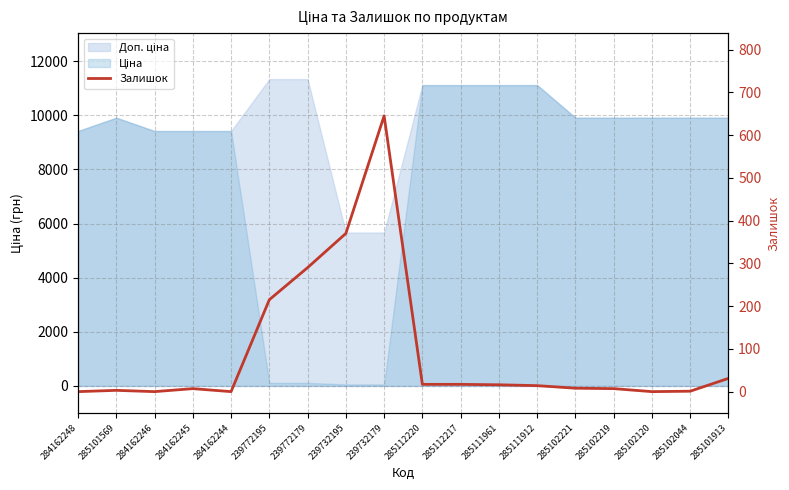

Where does the data first go above 14?

239772195